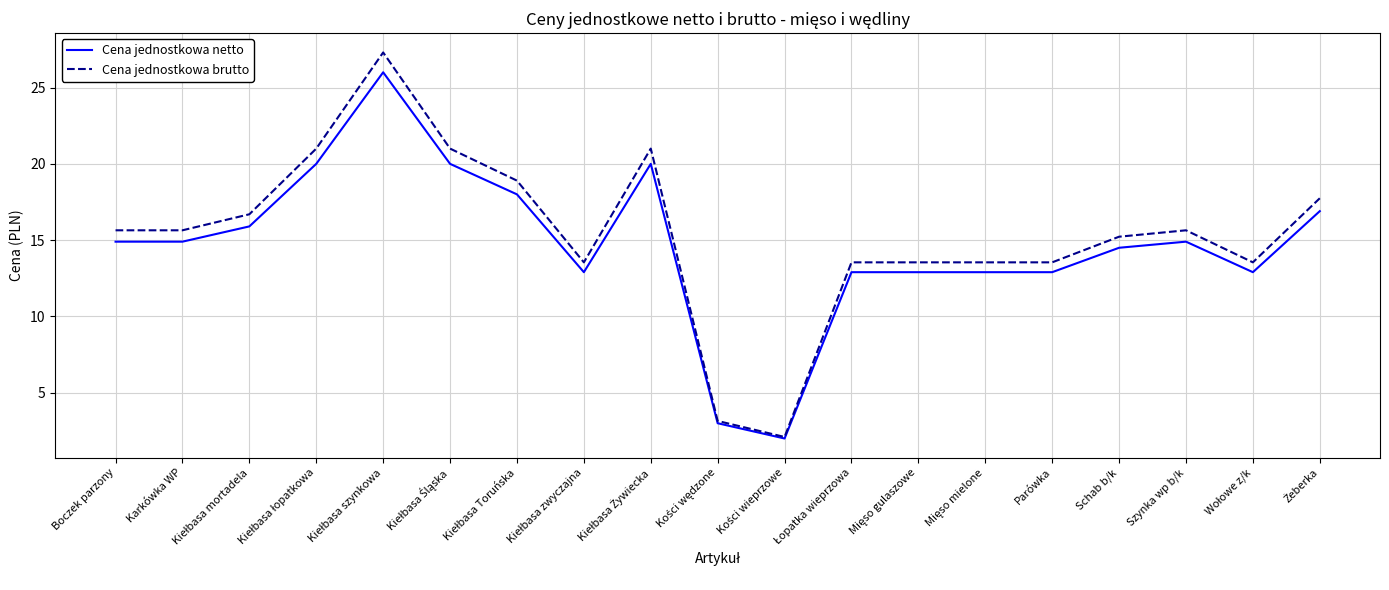

The value of Cena jednostkowa netto at Schab b/k is 14.5. True or false?

True